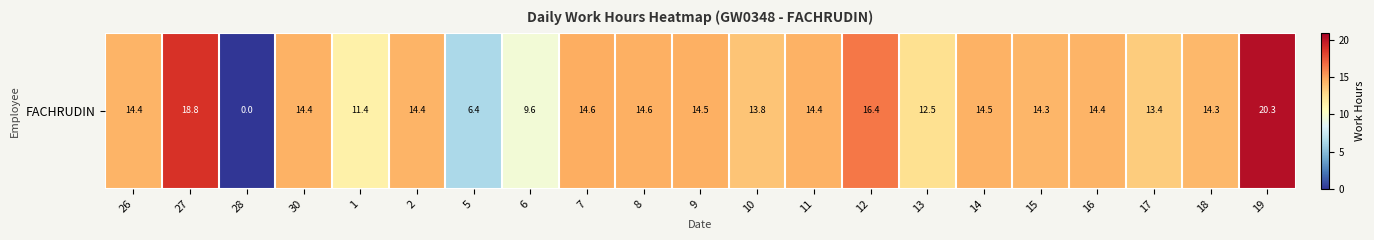

What is the sum of the values at 8 and 9?

29.1